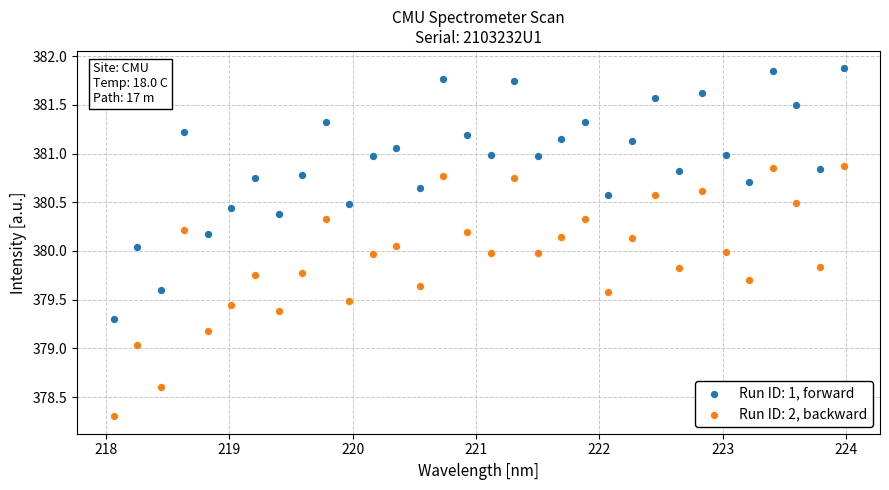

Which series contains the lowest Y value?

Run ID: 2, backward